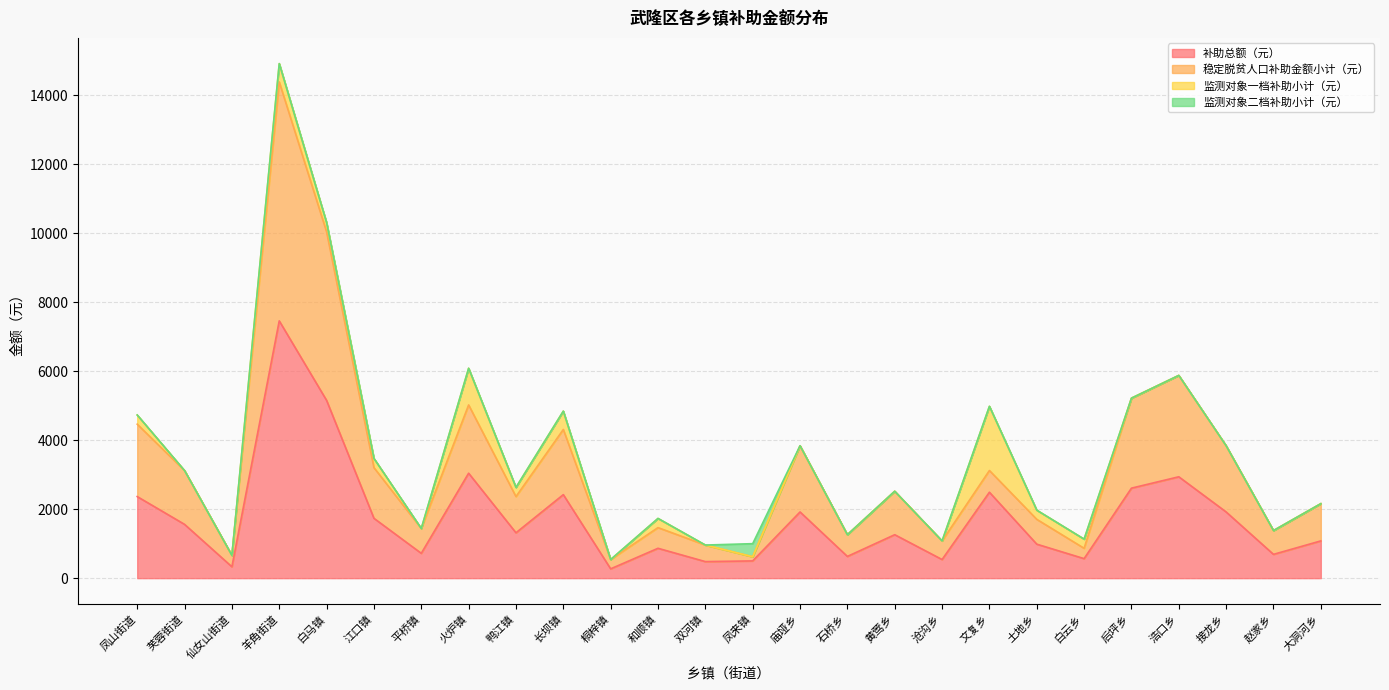

Does the chart have visible grid lines?

Yes